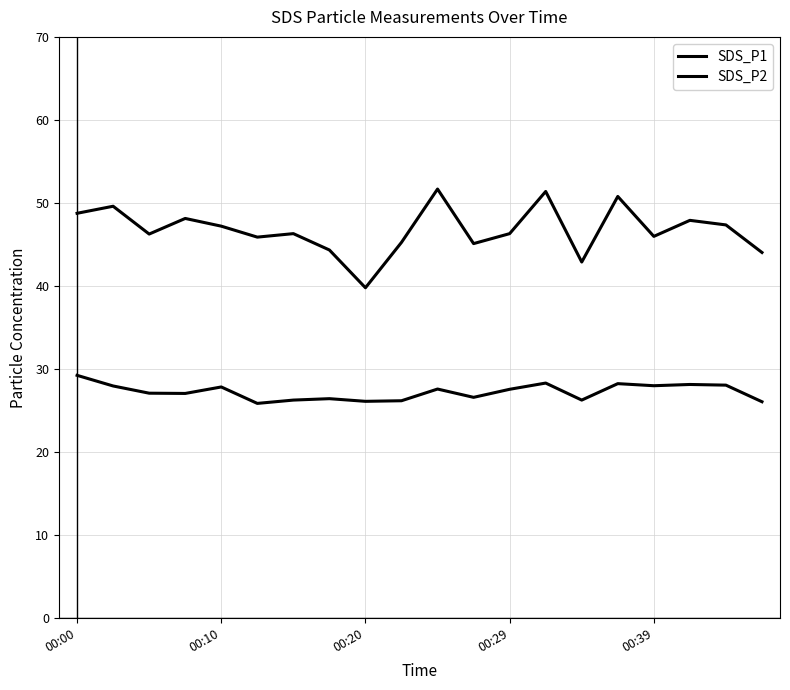

How many lines are shown in the chart?

2